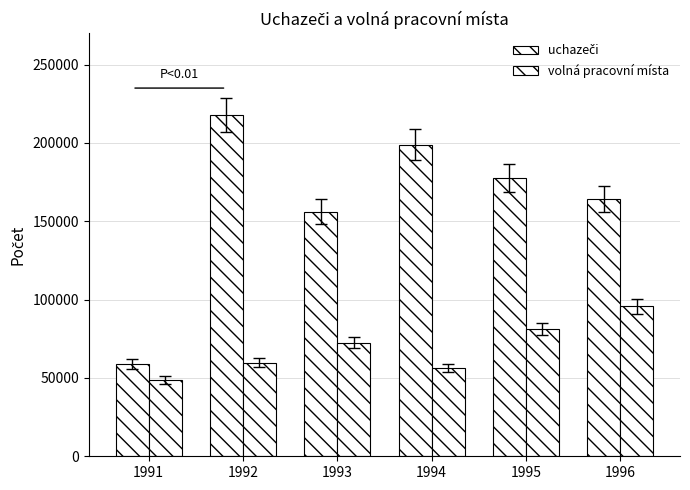

List the labels in order of volná pracovní místa value, smallest first.

1991, 1994, 1992, 1993, 1995, 1996